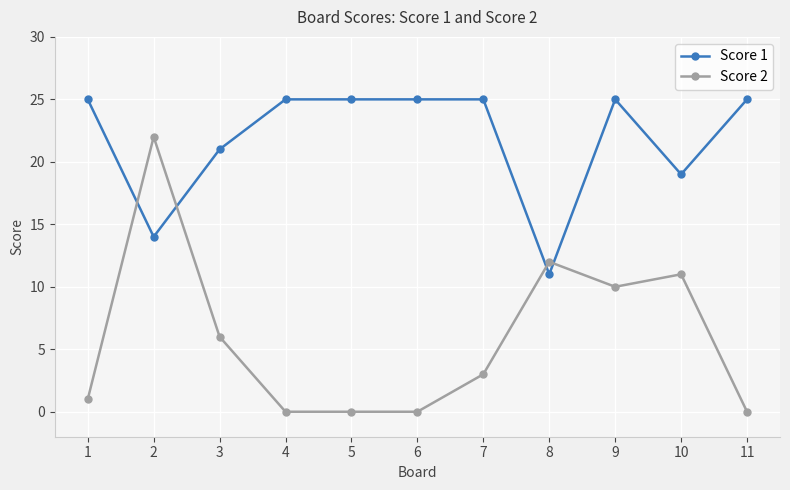

What are all the series names shown in the legend?

Score 1, Score 2